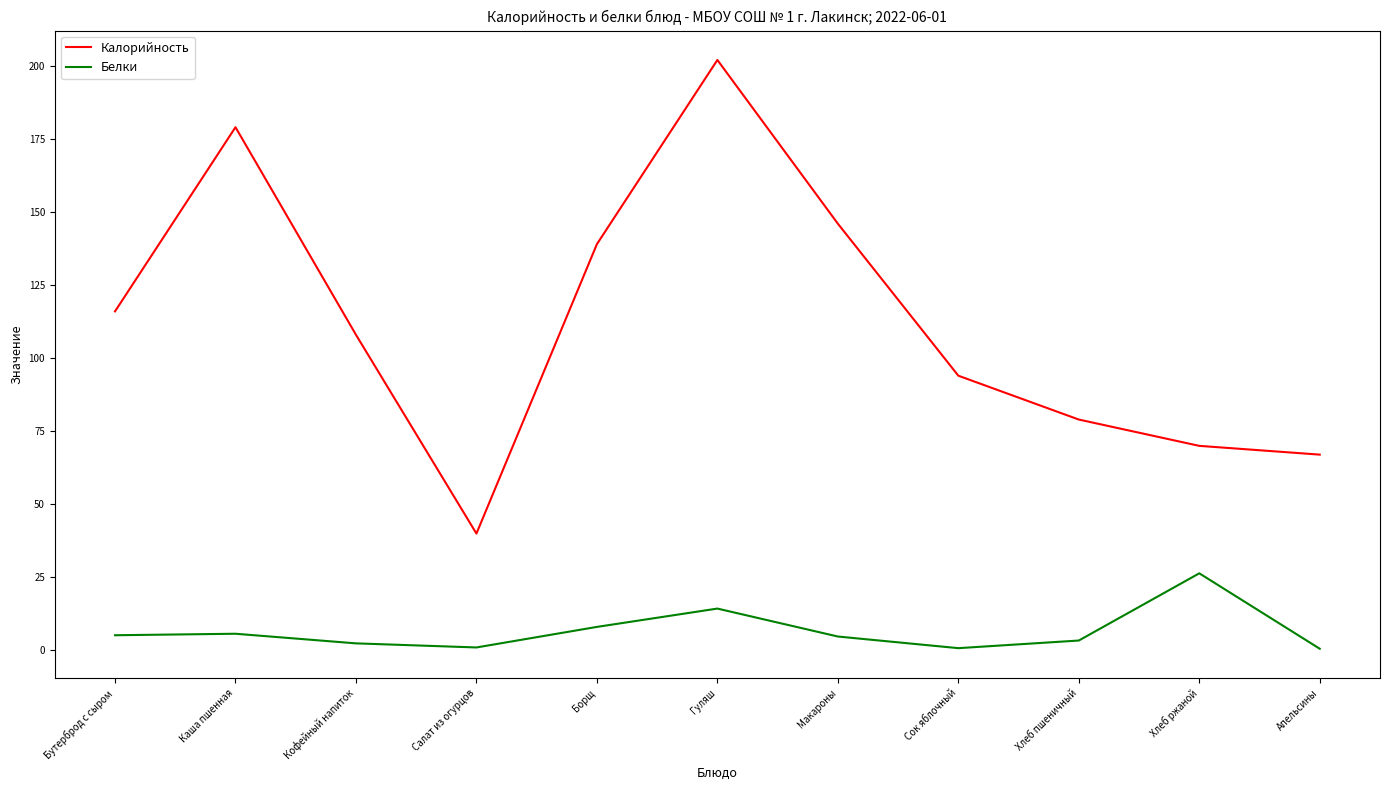

What position from the left is Хлеб ржаной?

10